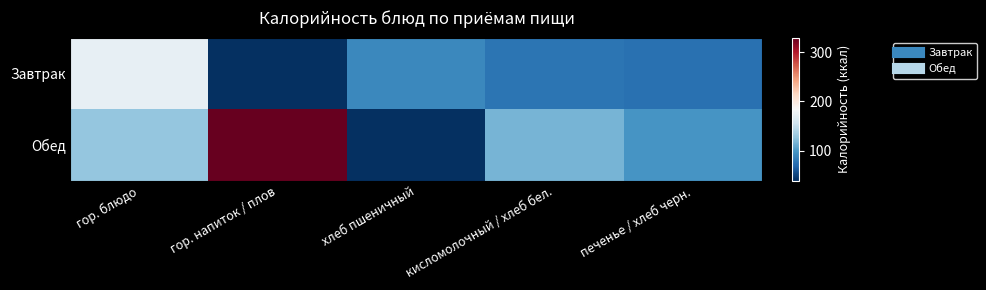

Which series has the largest total across all categories?

Обед